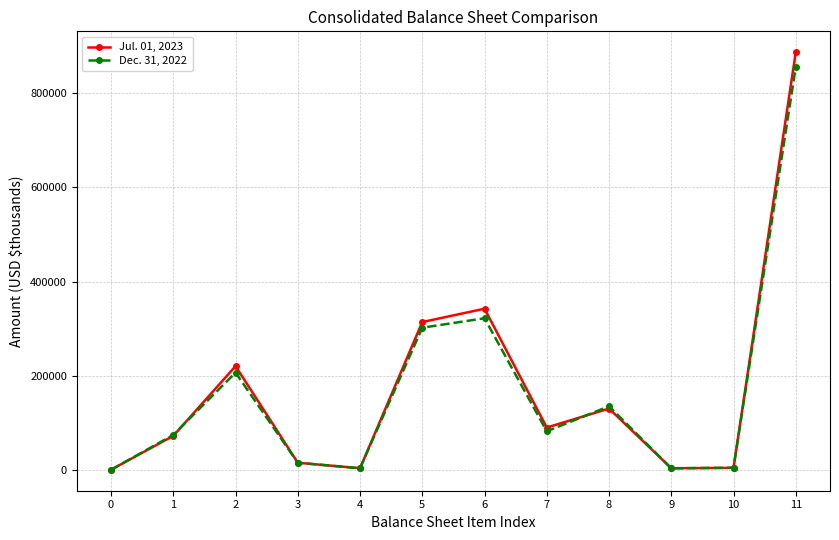

Is it true that Dec. 31, 2022 equals 207047 at 2?

True